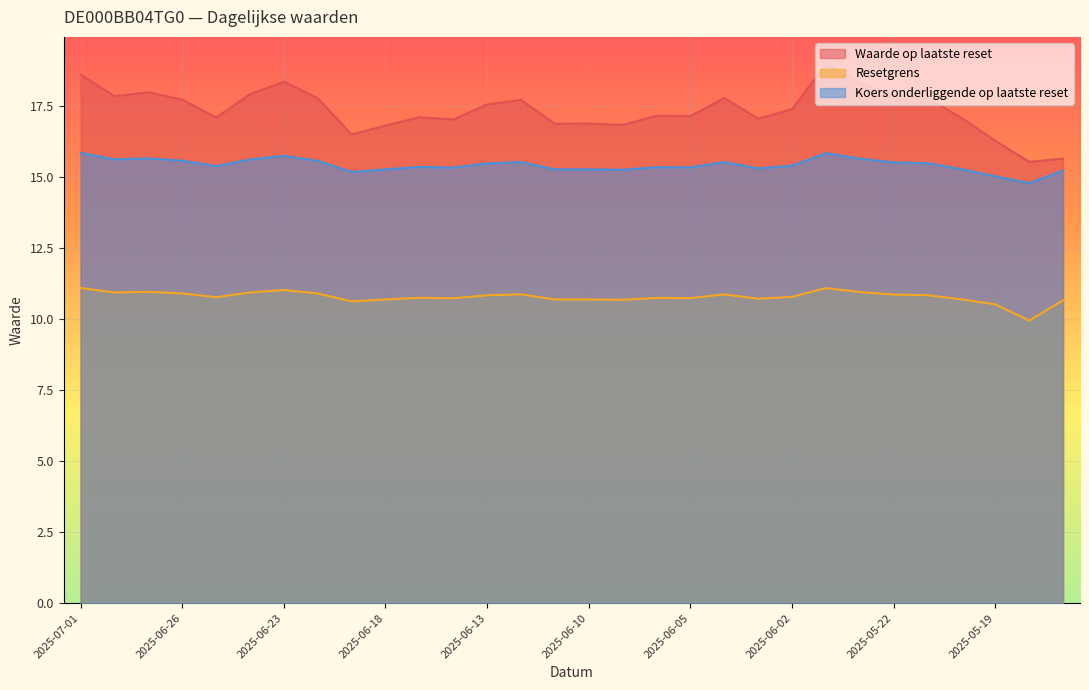

What is the difference between the maximum and second lowest values in the Resetgrens series?

0.6